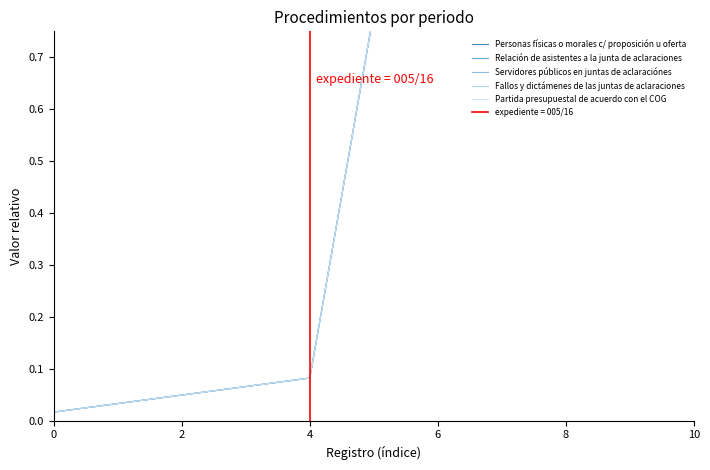

True or false: Servidores públicos en juntas de aclaraciónes and Relación de asistentes a la junta de aclaraciones cross at least once.

False